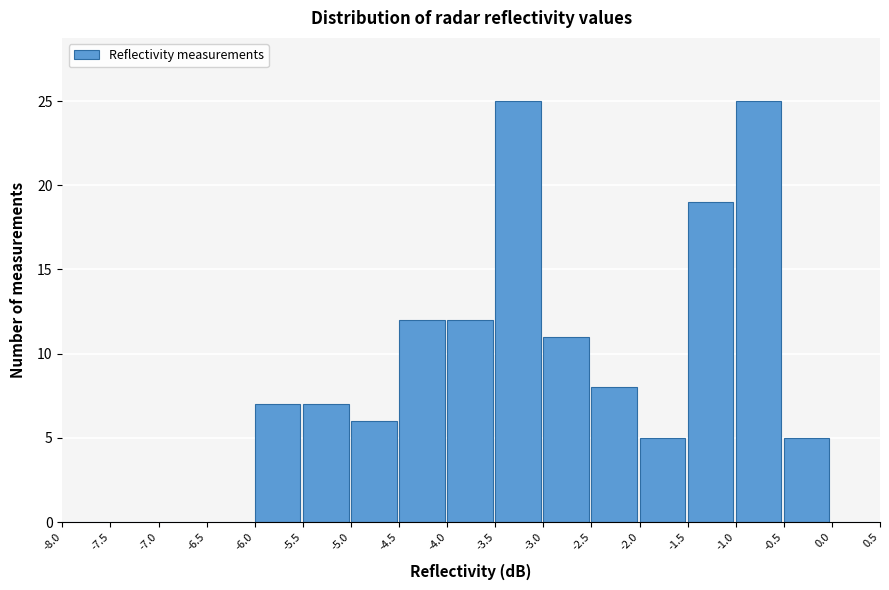

What is the height of the bar covering -2.5 to -2.0 on the x-axis? The values are not printed on the chart, so give them approximately, as read against the axis.

8